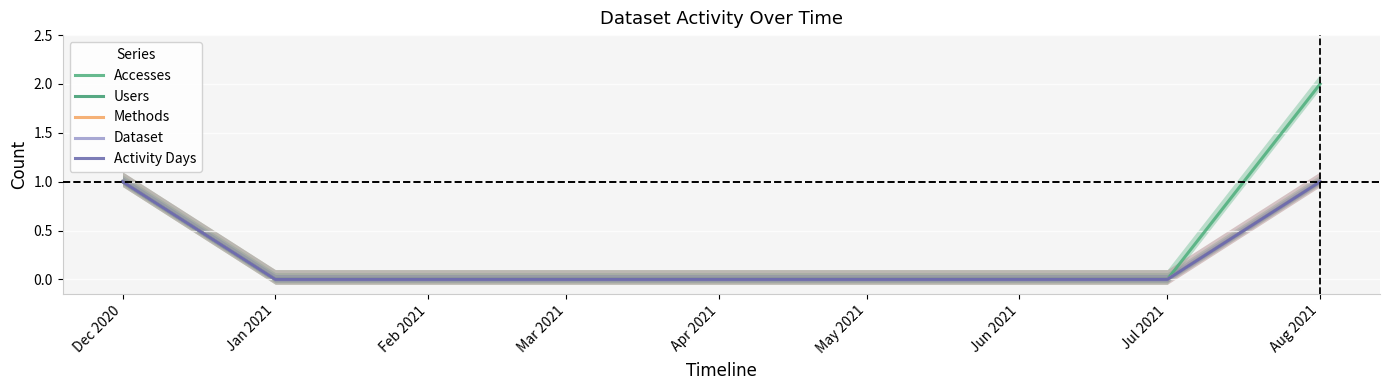

Rank the categories by Activity Days value from lowest to highest.

Jan 2021, Feb 2021, Mar 2021, Apr 2021, May 2021, Jun 2021, Jul 2021, Dec 2020, Aug 2021